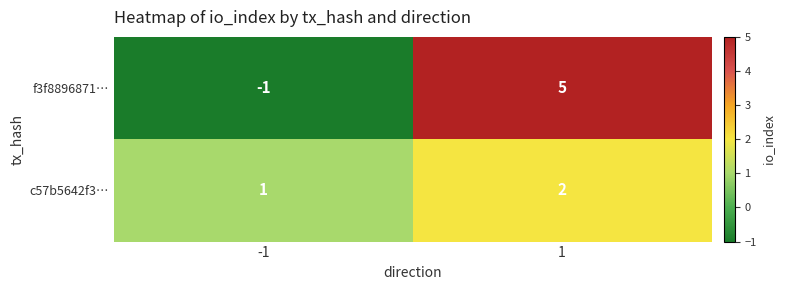

How many distinct data groups are displayed?

2